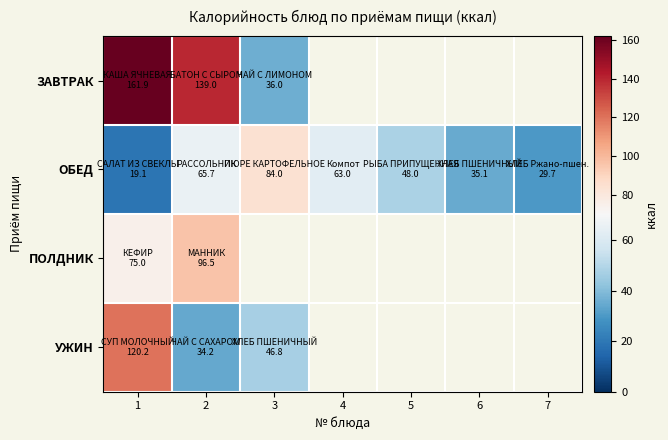

Count the number of data series in this chart.

4